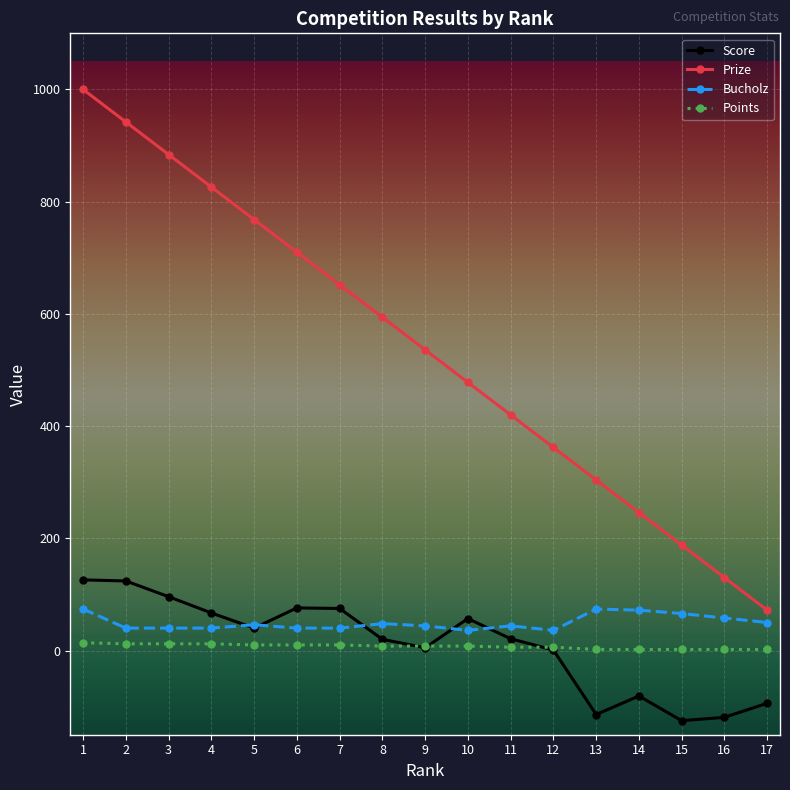

How many series are shown in this chart?

4